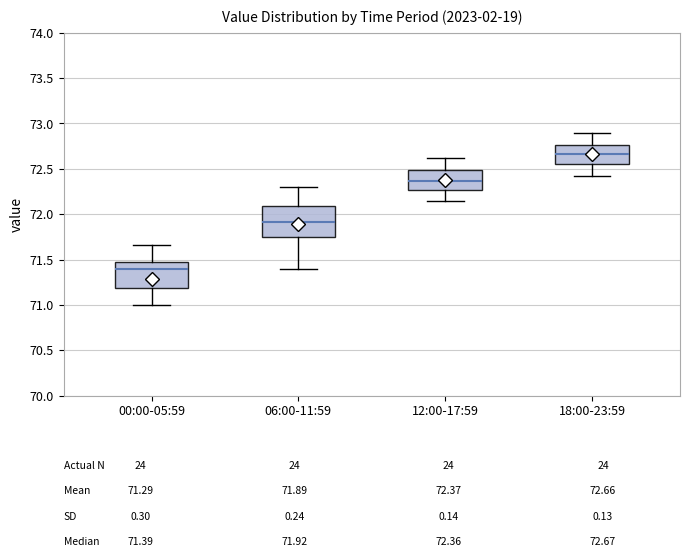

Which box is the tallest, from its lower edge to its upper edge?

06:00-11:59